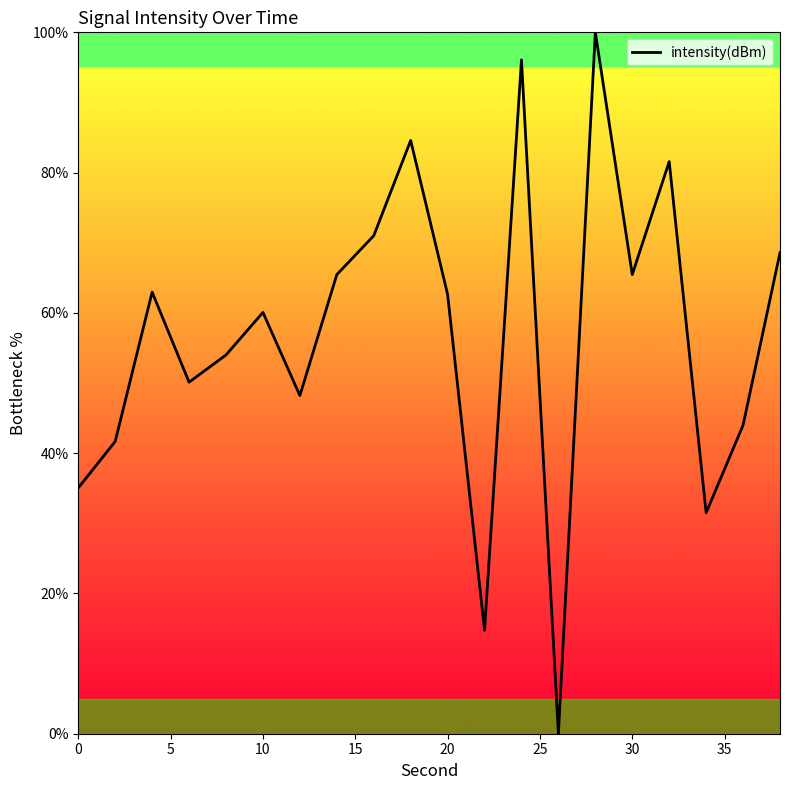

How many interior local peaks (higher than both neighbors) does the data have?

6